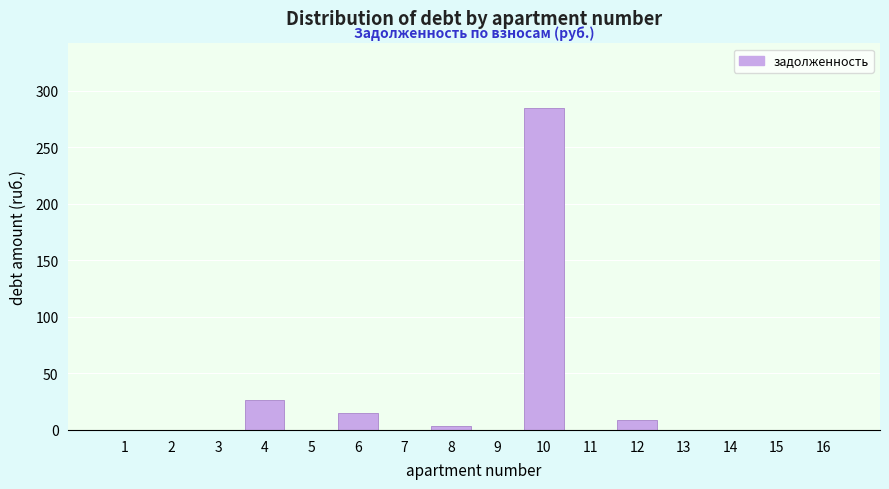

Reading left to right, what are all the values shown in this chart?

1=0.0	2=0.0	3=0.0	4=26.2	5=0.0	6=14.7	7=0.0	8=3.7	9=0.0	10=285.0	11=0.0	12=8.6	13=0.0	14=0.0	15=0.0	16=0.0